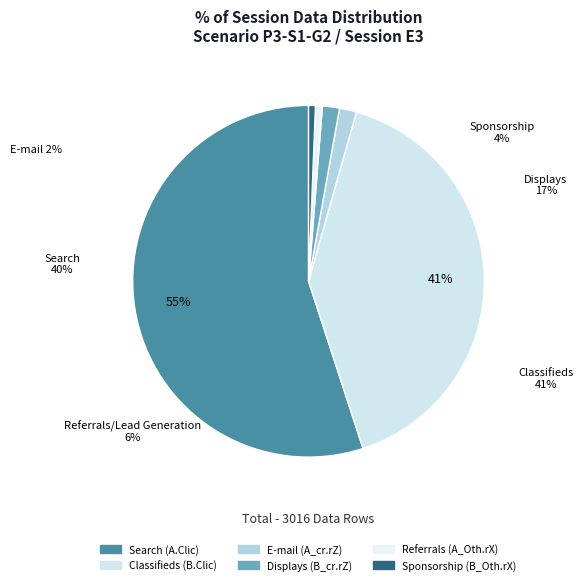

True or false: B_cr.pX accounts for 0% of the total.

True